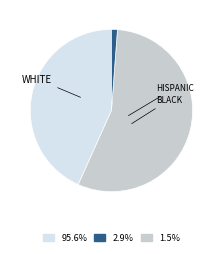

Does any single category account for the majority?

Yes